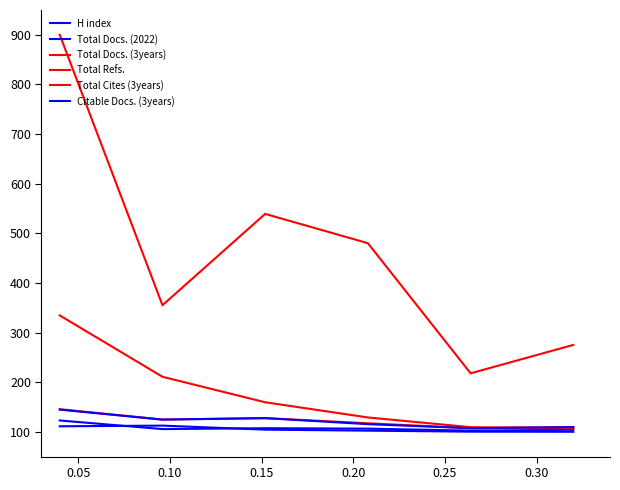

Does the chart display data point markers on the line(s)?

No